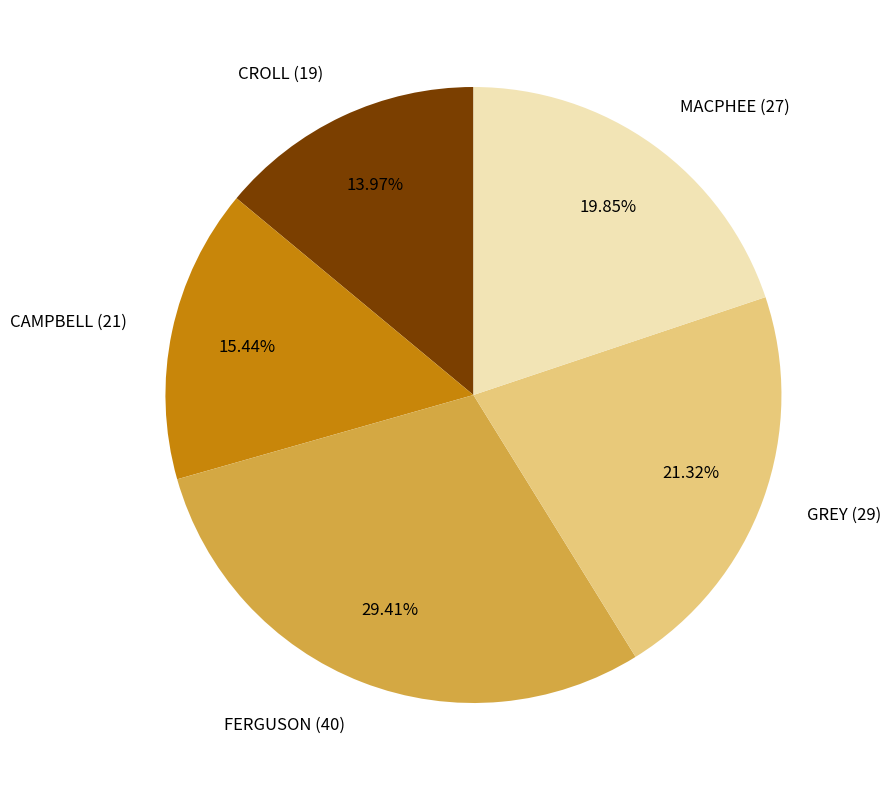

Does any single category account for the majority?

No